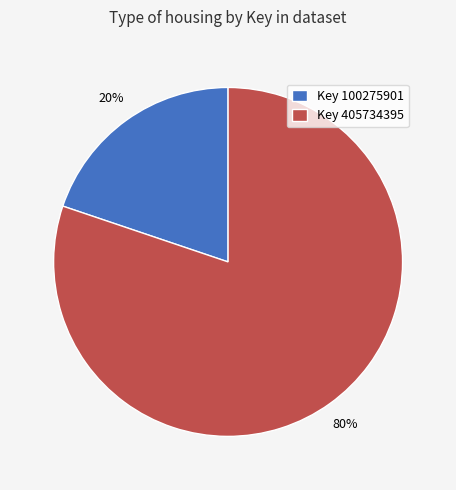

Is there any slice that represents more than half of the pie?

Yes